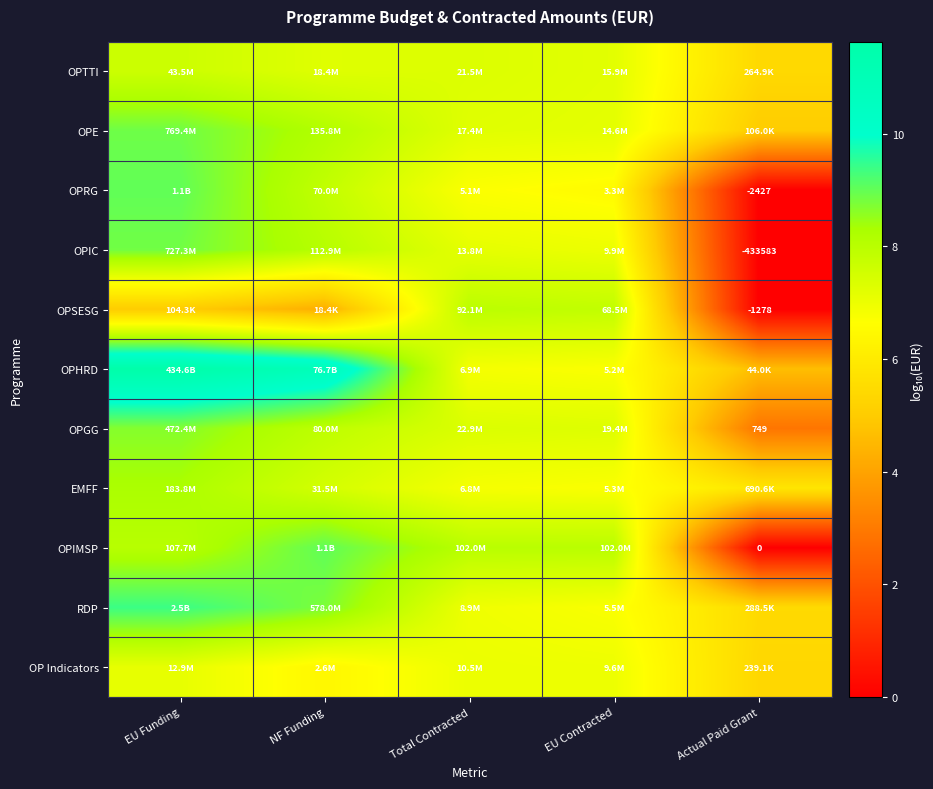

At Total Contracted, list the series in order from largest to smallest.

OPIMSP, OPSESG, OPGG, OPTTI, OPE, OPIC, OP Indicators, RDP, OPHRD, EMFF, OPRG